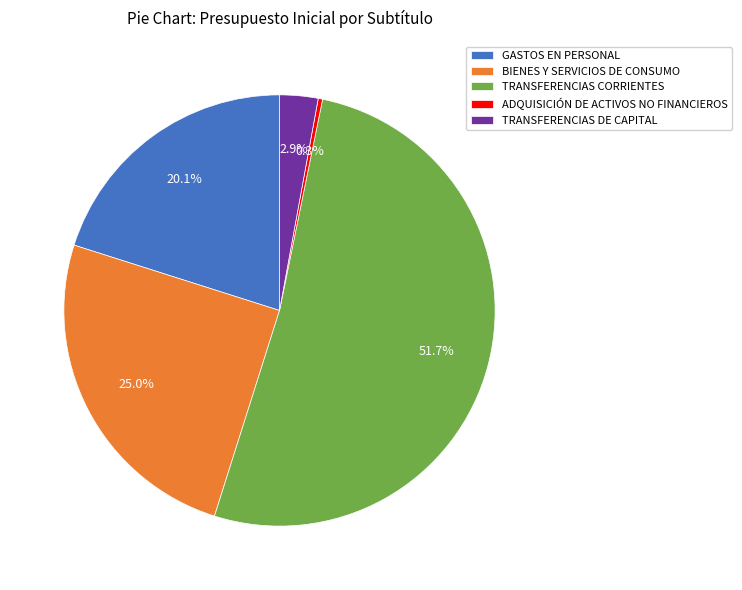

Is it true that GASTOS EN PERSONAL is 20% of the pie?

True